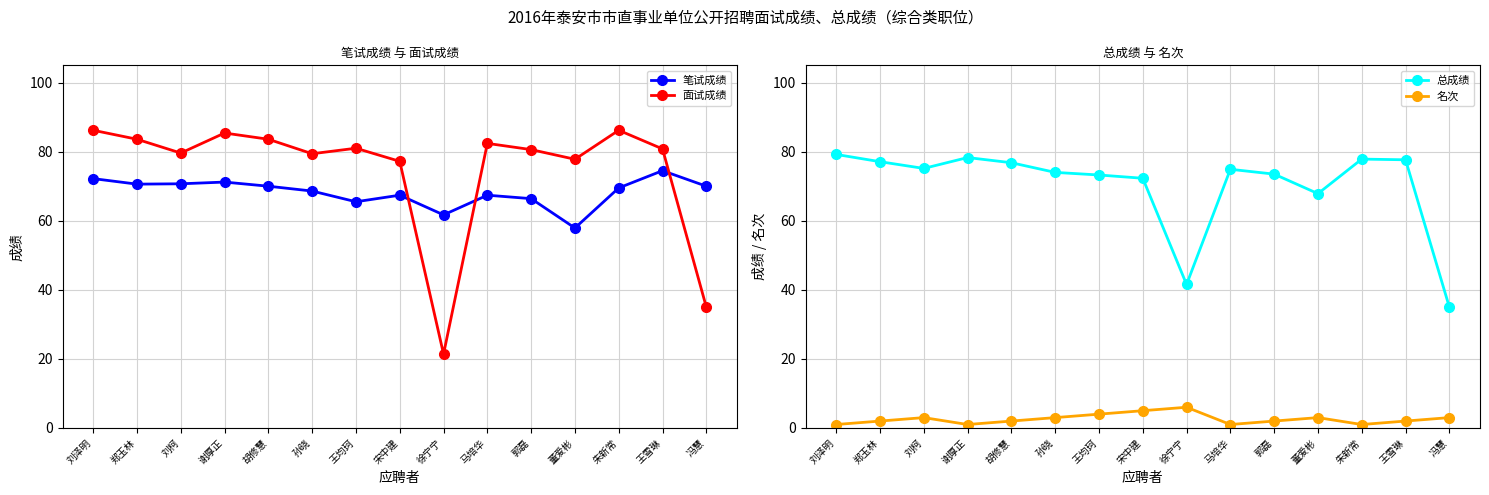

What is the sum of the 名次 values at 徐宁宁 and 王均珂?

10.0